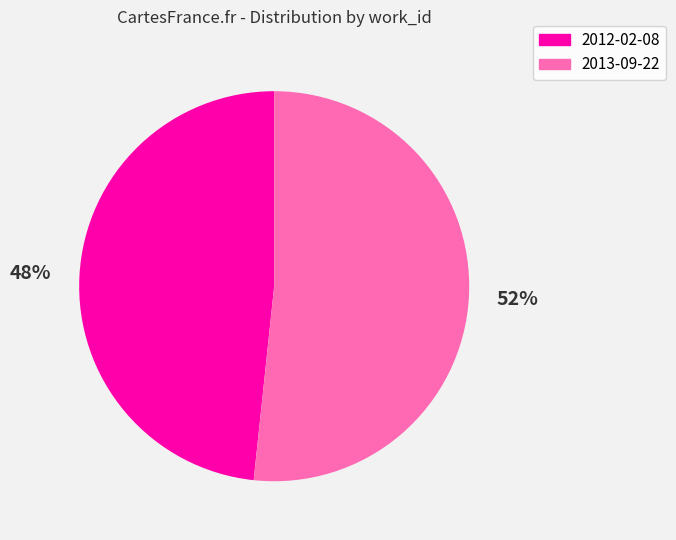

To the nearest percent, what is the average slice percentage?

50%